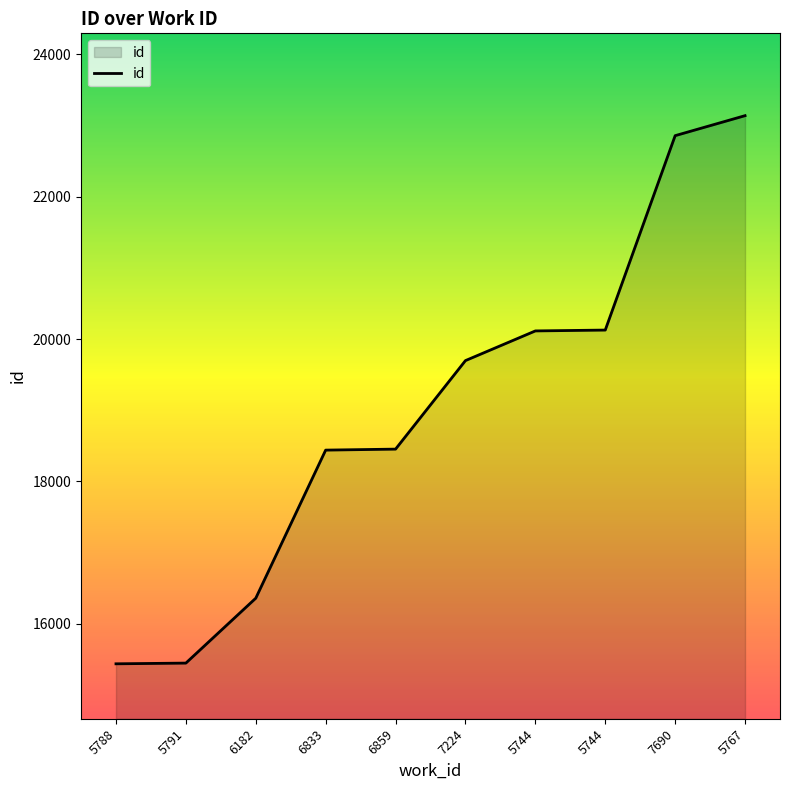

List the labels in order of value, largest first.

5767, 7690, 5744, 5744, 7224, 6859, 6833, 6182, 5791, 5788